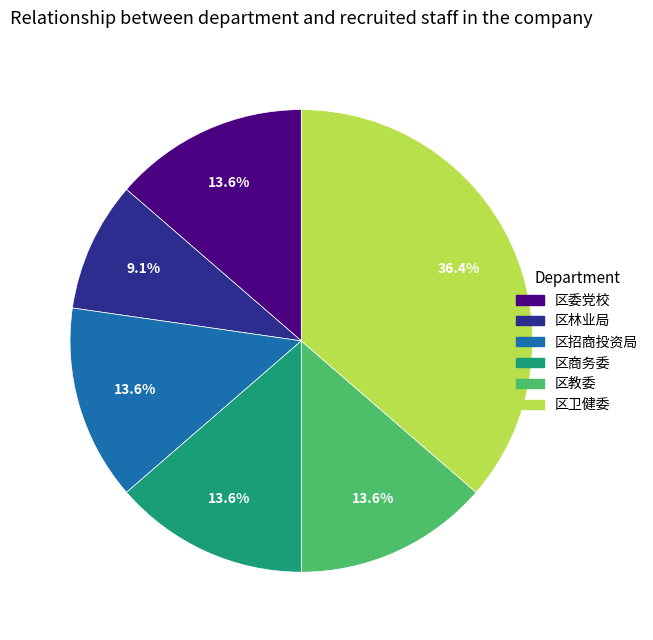

What percentage is the 区卫健委 slice, to the nearest percent?

36%